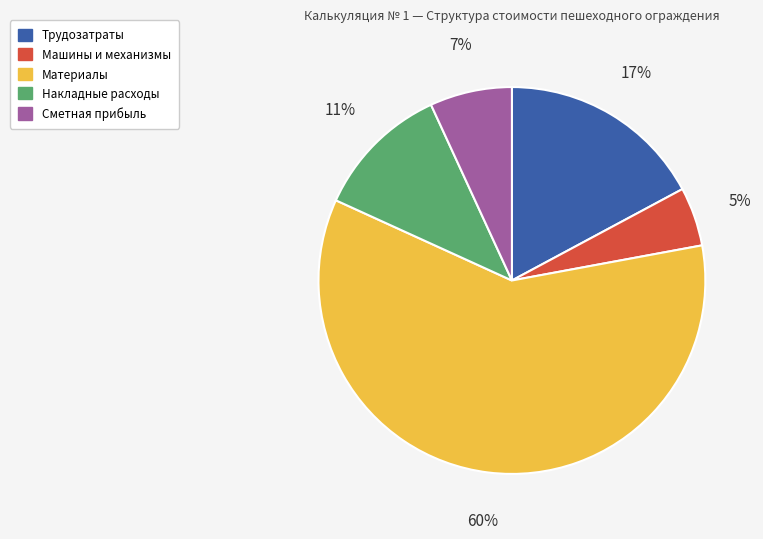

To the nearest percent, what is the combined percentage of Материалы and Трудозатраты?

77%